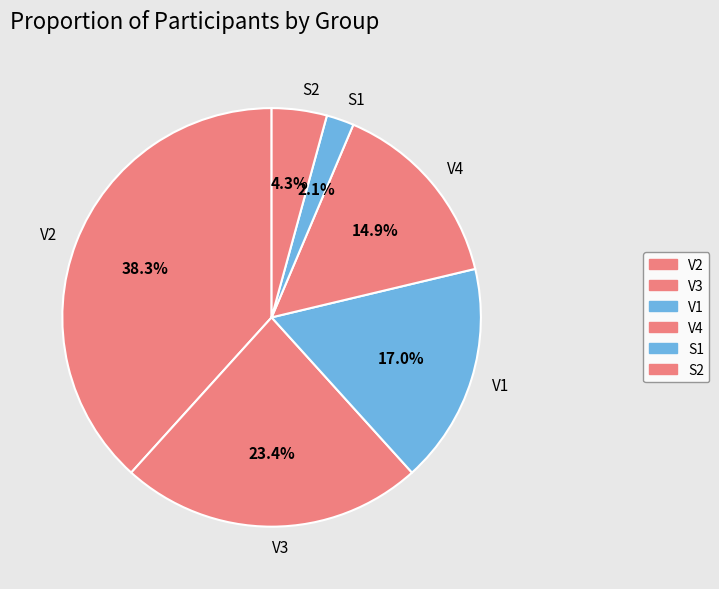

What percentage is the S1 slice, to the nearest percent?

2%